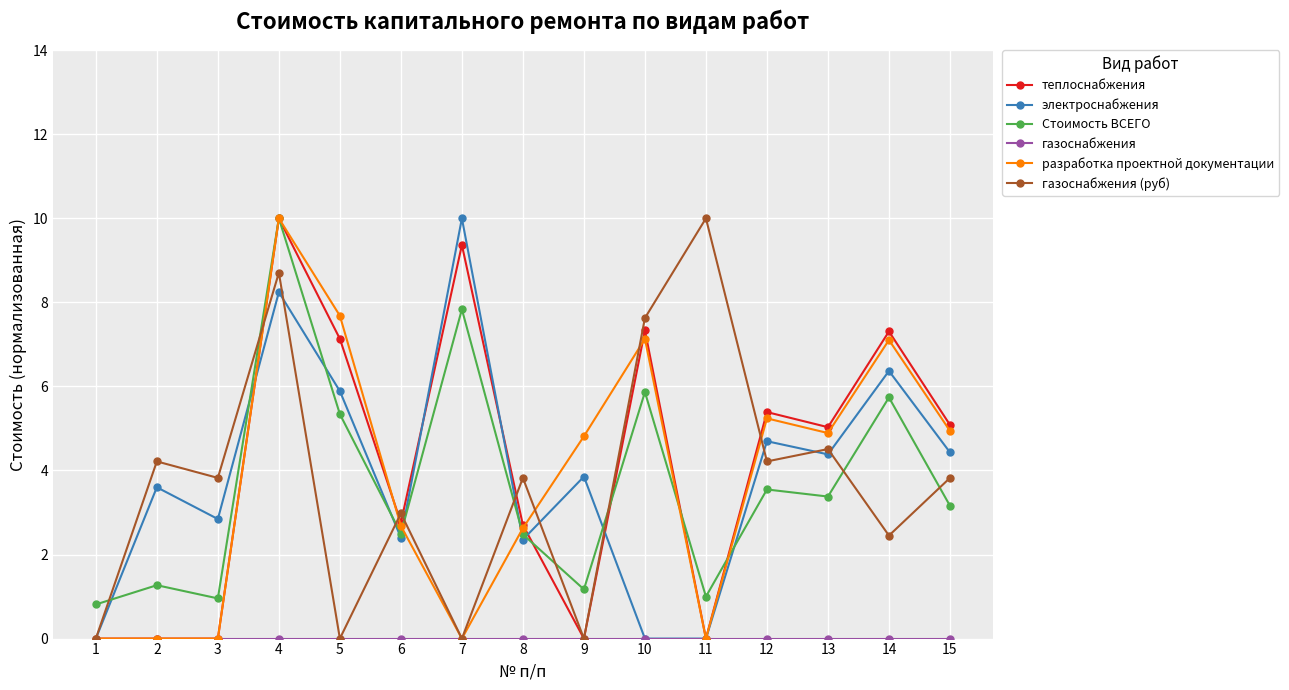

What is the difference between the highest and lowest values at 6?

3.0